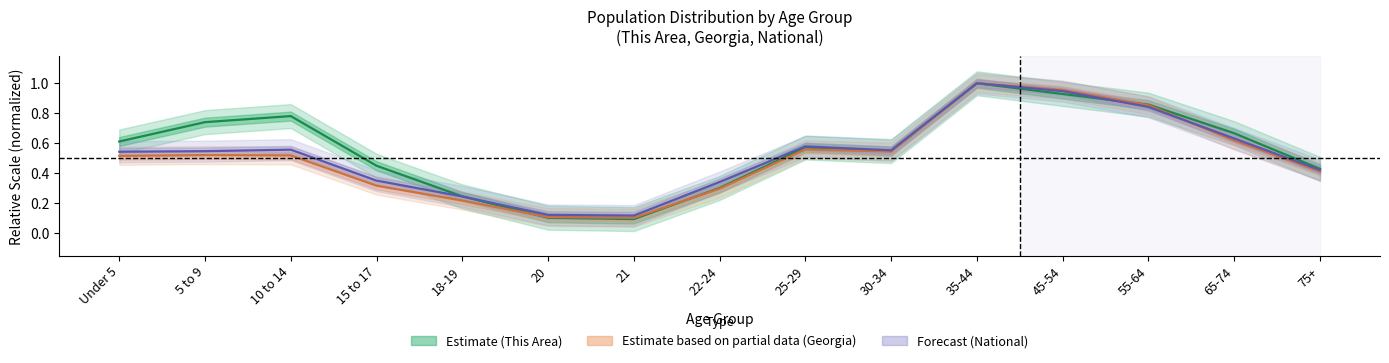

Is it true that This Area equals 0.5 at 65-74?

False